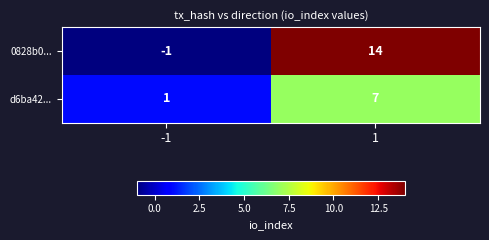

Rank the series by their average value, from lowest to highest.

d6ba42..., 0828b0...